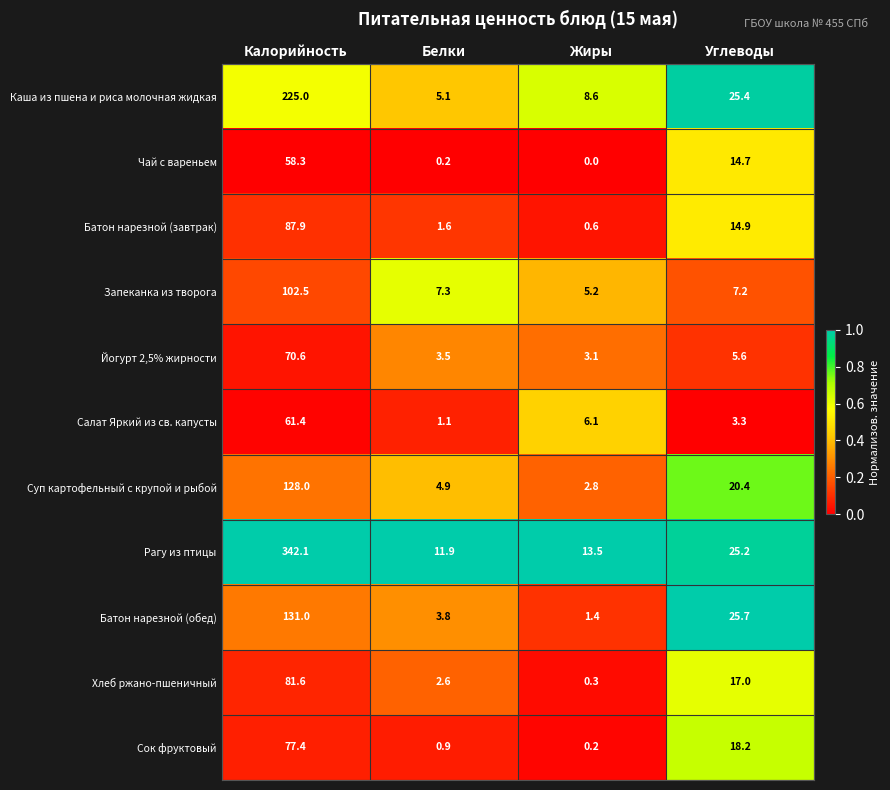

At which category is the sum across all series the highest?

Калорийность